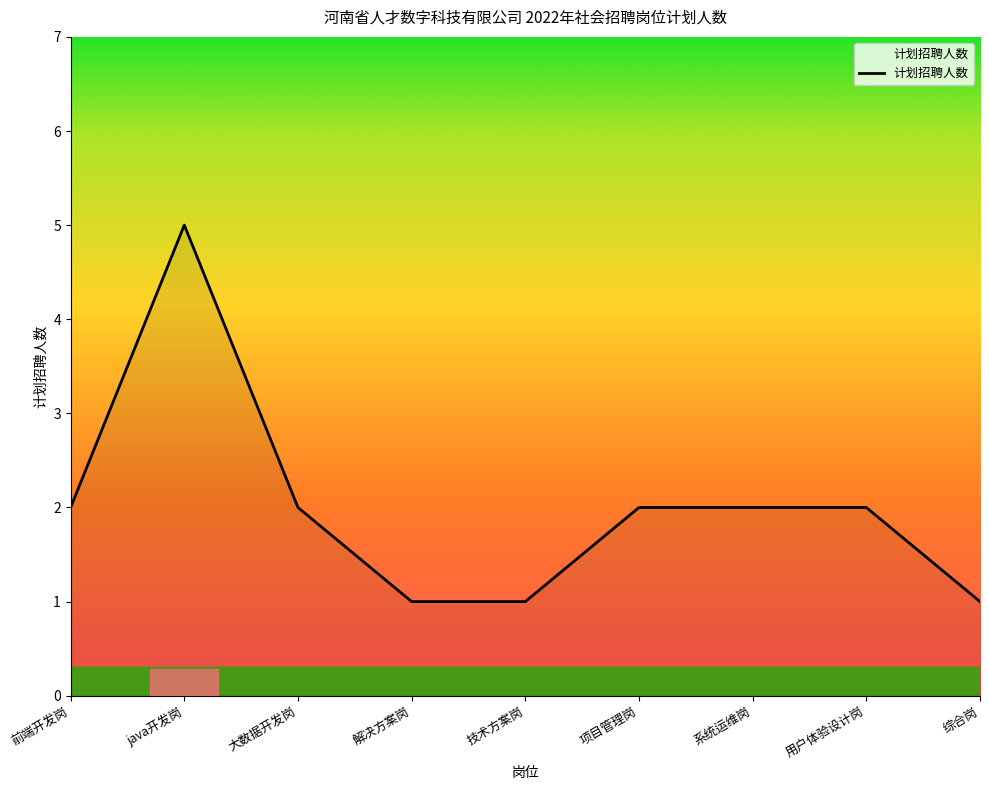

True or false: the data shows 3 at 大数据开发岗.

False